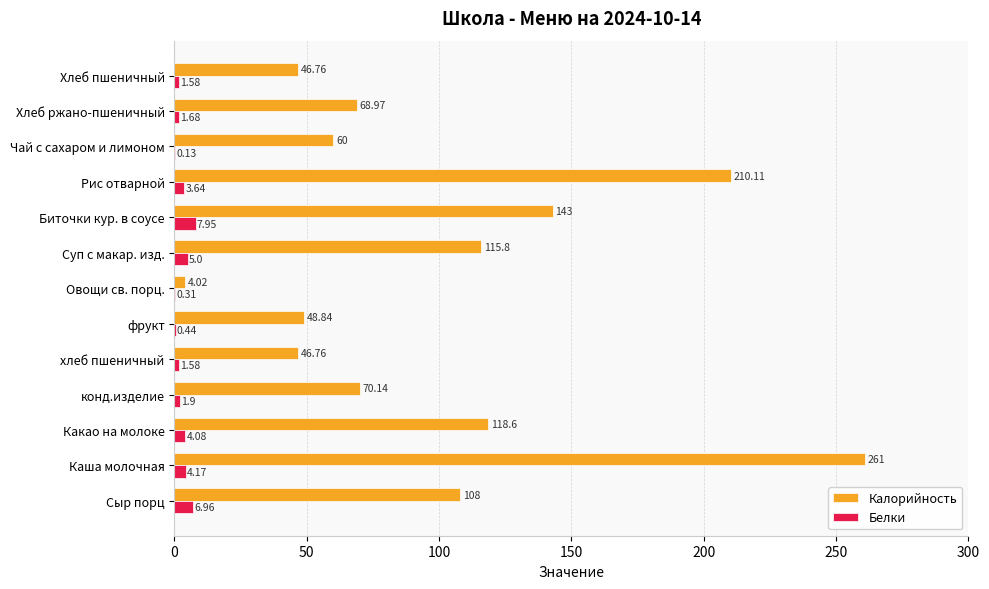

At which category does the chart reach its peak across all series?

Каша молочная